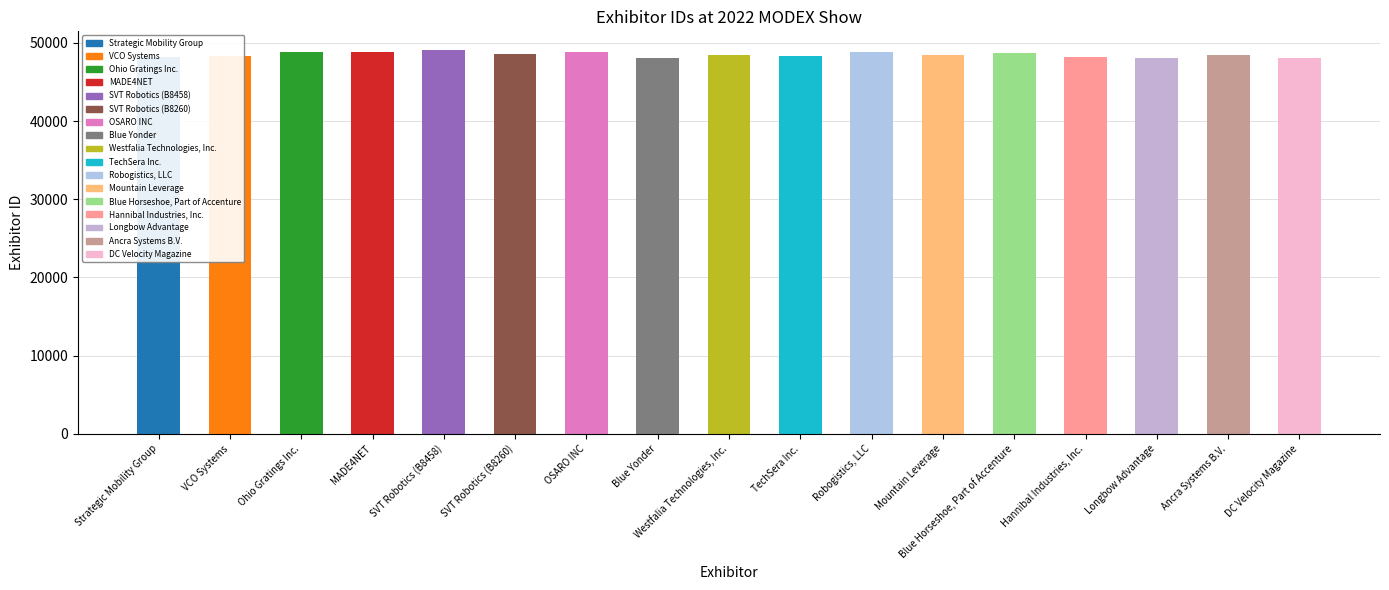

Reading left to right, extract all data points from this chart.

48164	48294	48826	48796	49016	48600	48857	48119	48465	48320	48769	48484	48724	48239	48089	48467	48073